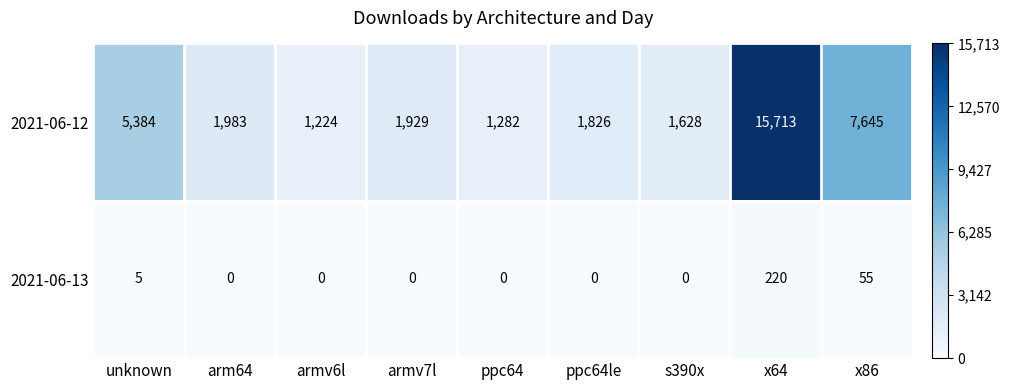

Count the number of data series in this chart.

2